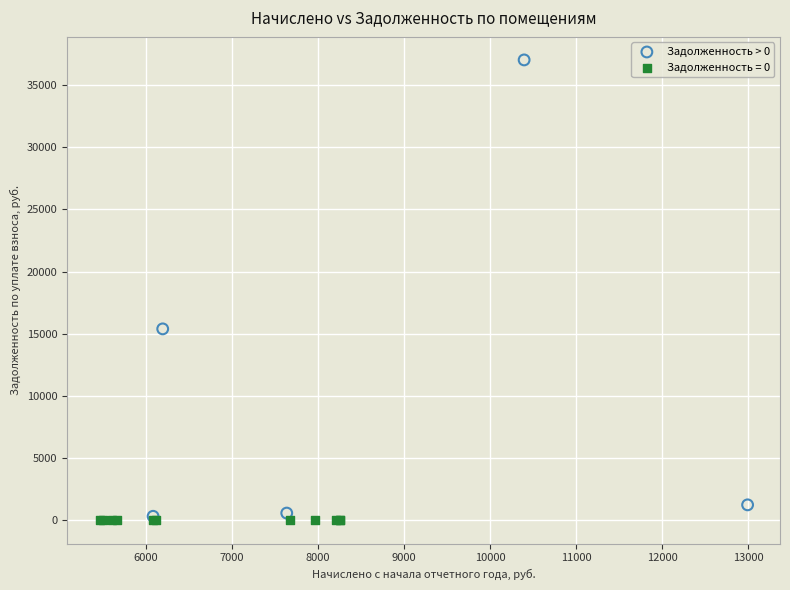

Which series contains the highest Y value?

Задолженность > 0